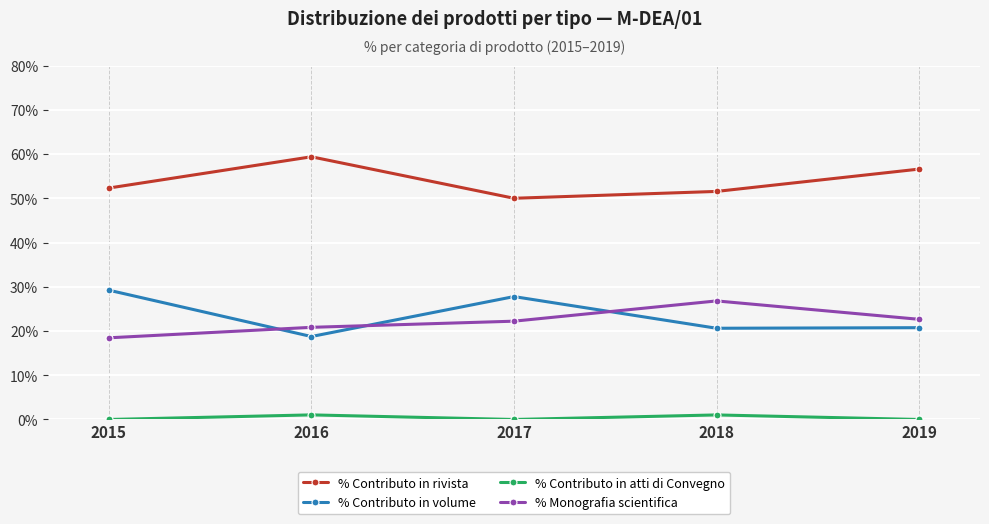

What is the total value across all series at 2017?

100.0